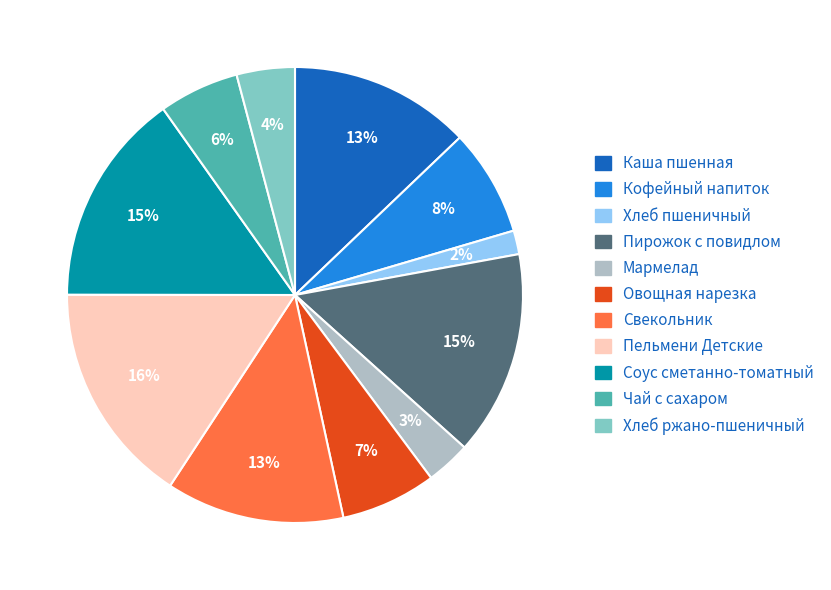

Is it true that Мармелад is 3% of the pie?

True